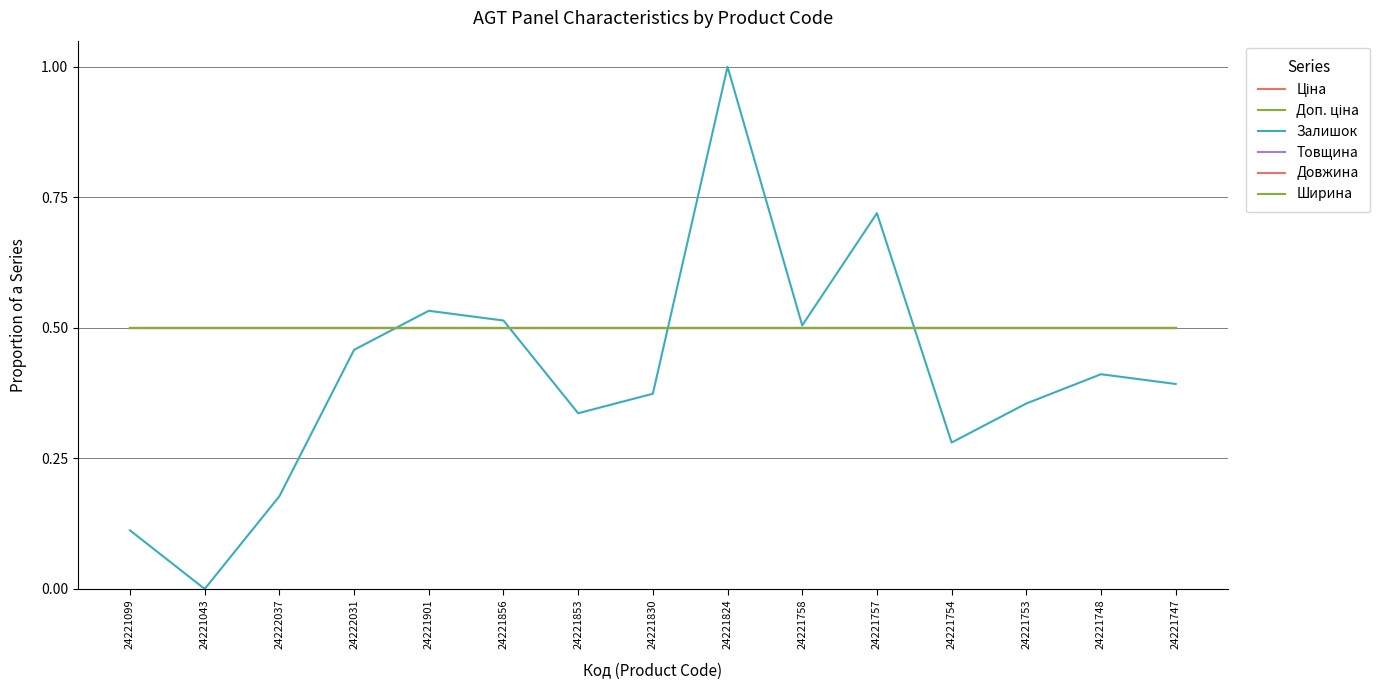

Is this an area chart (filled region under the line)?

No